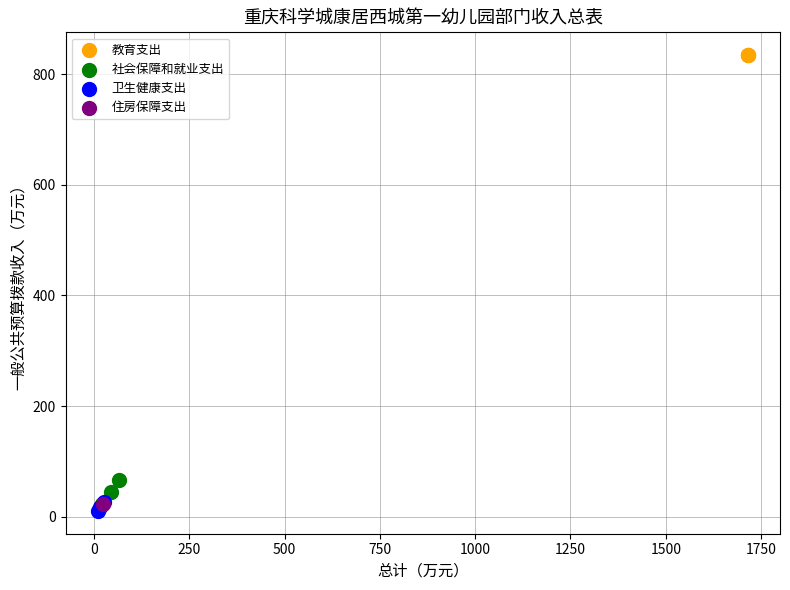

What are all the series names shown in the legend?

教育支出, 社会保障和就业支出, 卫生健康支出, 住房保障支出